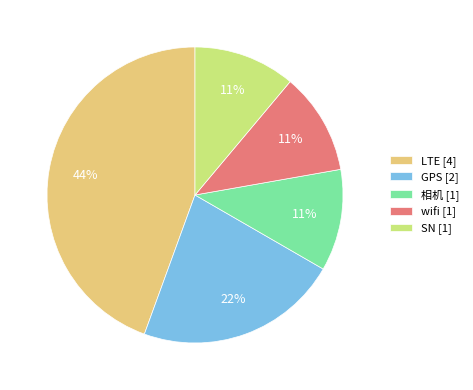

Do SN [1] and GPS [2] together represent more than half of the pie?

No